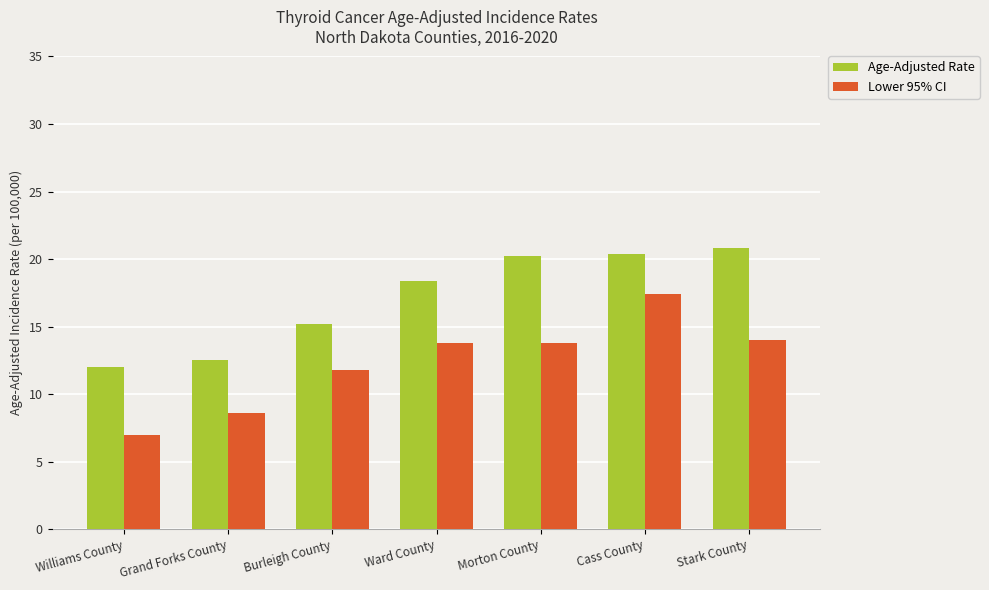

Which series has the largest range (max minus min)?

Lower 95% CI